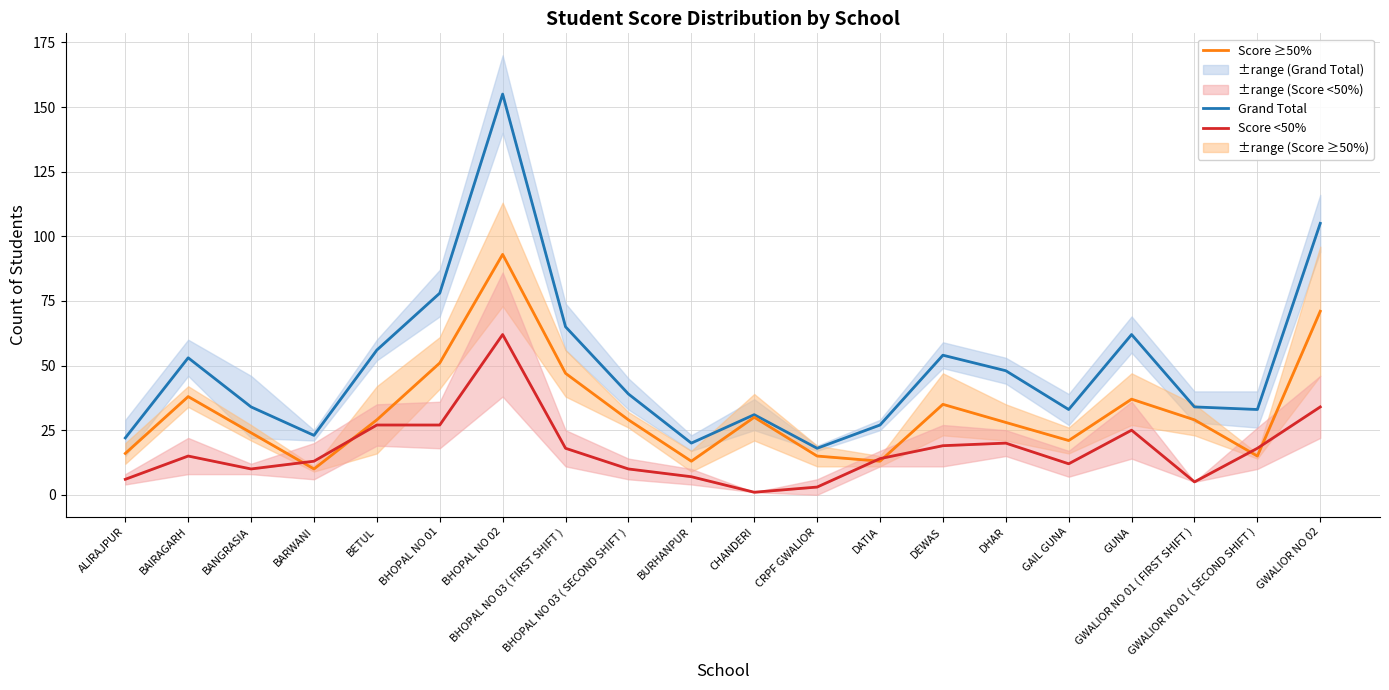

Reading left to right, extract all data points from this chart.

Grand Total: ALIRAJPUR=22	BAIRAGARH=53	BANGRASIA=34	BARWANI=23	BETUL=56	BHOPAL NO 01=78	BHOPAL NO 02=155	BHOPAL NO 03 ( FIRST SHIFT )=65	BHOPAL NO 03 ( SECOND SHIFT )=39	BURHANPUR=20	CHANDERI=31	CRPF GWALIOR=18	DATIA=27	DEWAS=54	DHAR=48	GAIL GUNA=33	GUNA=62	GWALIOR NO 01 ( FIRST SHIFT )=34	GWALIOR NO 01 ( SECOND SHIFT )=33	GWALIOR NO 02=105
Score ≥50%: ALIRAJPUR=16	BAIRAGARH=38	BANGRASIA=24	BARWANI=10	BETUL=29	BHOPAL NO 01=51	BHOPAL NO 02=93	BHOPAL NO 03 ( FIRST SHIFT )=47	BHOPAL NO 03 ( SECOND SHIFT )=29	BURHANPUR=13	CHANDERI=30	CRPF GWALIOR=15	DATIA=13	DEWAS=35	DHAR=28	GAIL GUNA=21	GUNA=37	GWALIOR NO 01 ( FIRST SHIFT )=29	GWALIOR NO 01 ( SECOND SHIFT )=15	GWALIOR NO 02=71
Score <50%: ALIRAJPUR=6	BAIRAGARH=15	BANGRASIA=10	BARWANI=13	BETUL=27	BHOPAL NO 01=27	BHOPAL NO 02=62	BHOPAL NO 03 ( FIRST SHIFT )=18	BHOPAL NO 03 ( SECOND SHIFT )=10	BURHANPUR=7	CHANDERI=1	CRPF GWALIOR=3	DATIA=14	DEWAS=19	DHAR=20	GAIL GUNA=12	GUNA=25	GWALIOR NO 01 ( FIRST SHIFT )=5	GWALIOR NO 01 ( SECOND SHIFT )=18	GWALIOR NO 02=34